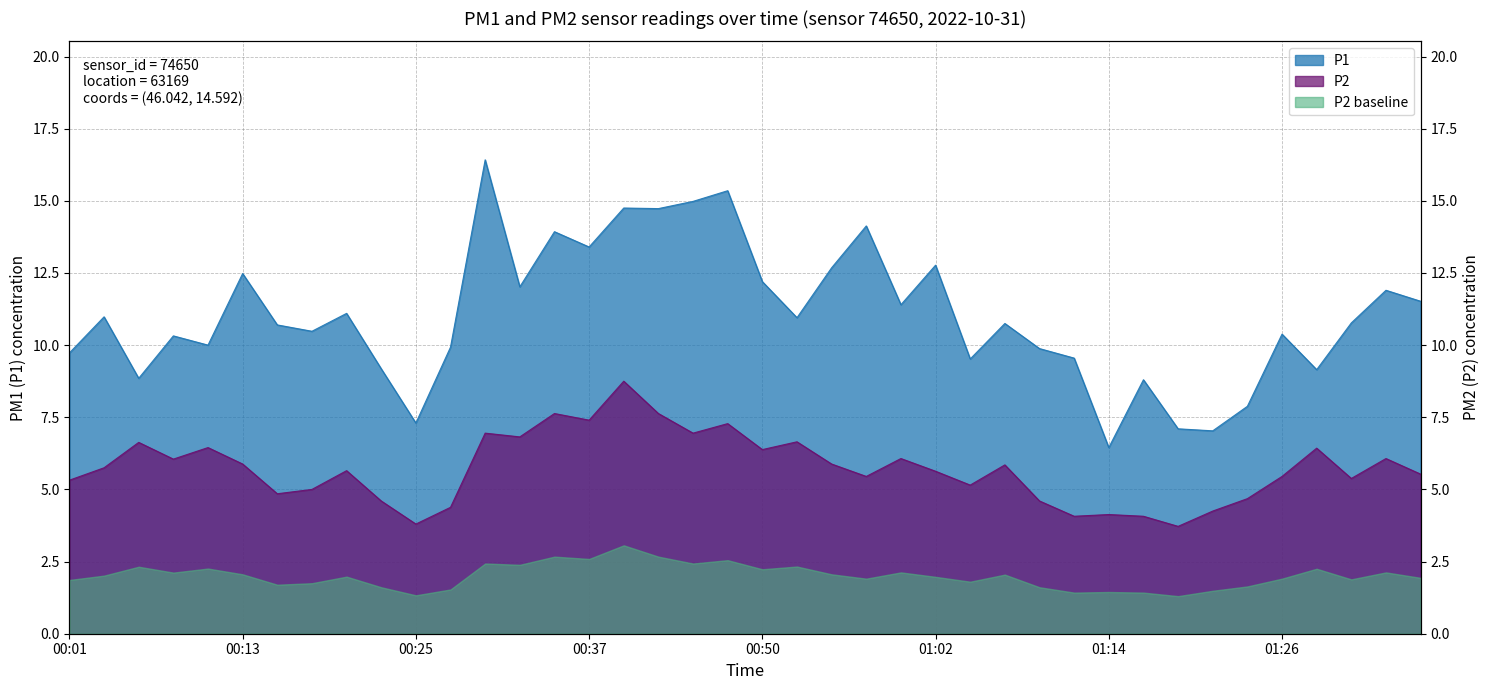

Does the chart have visible grid lines?

Yes